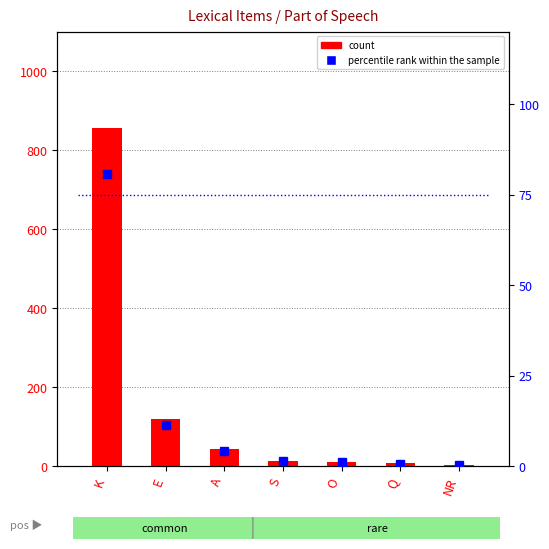

The value of percentile rank within the sample at S is 1.4. True or false?

True